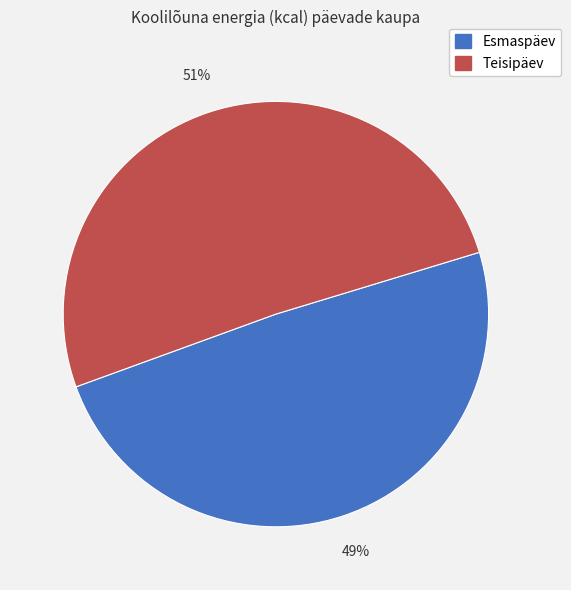

To the nearest percent, what percentage of the pie is Teisipäev?

51%